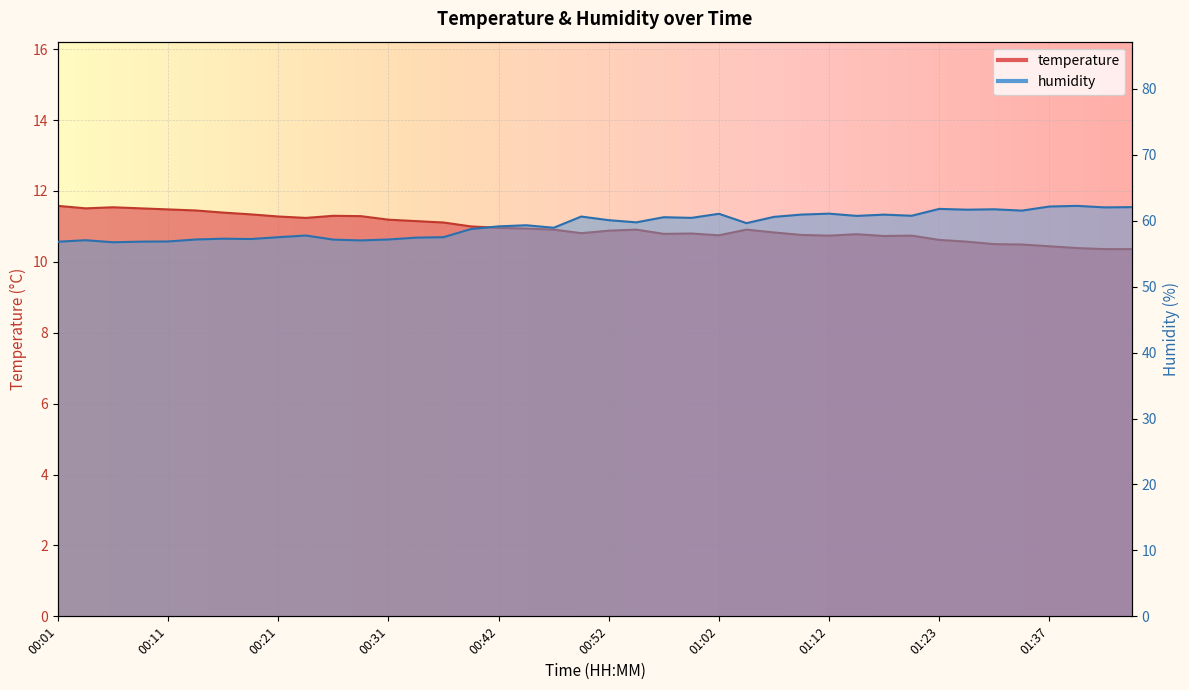

Where is the first local minimum for humidity?

00:06